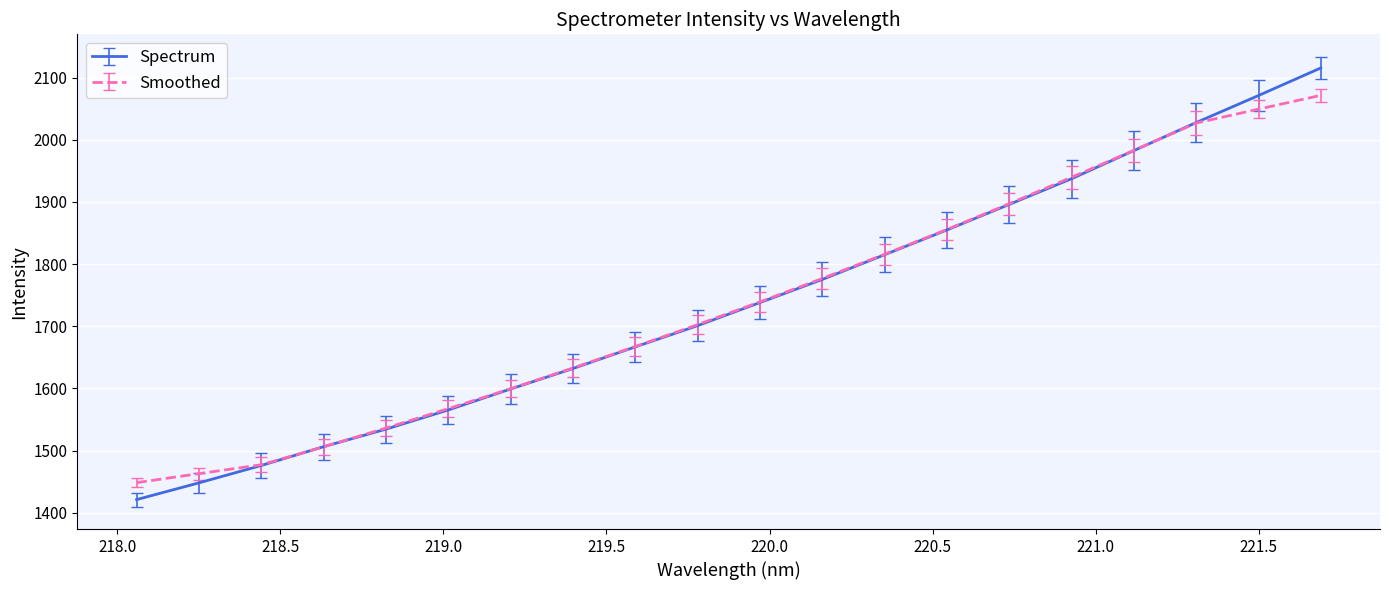

What is the greatest value displayed?

2115.6